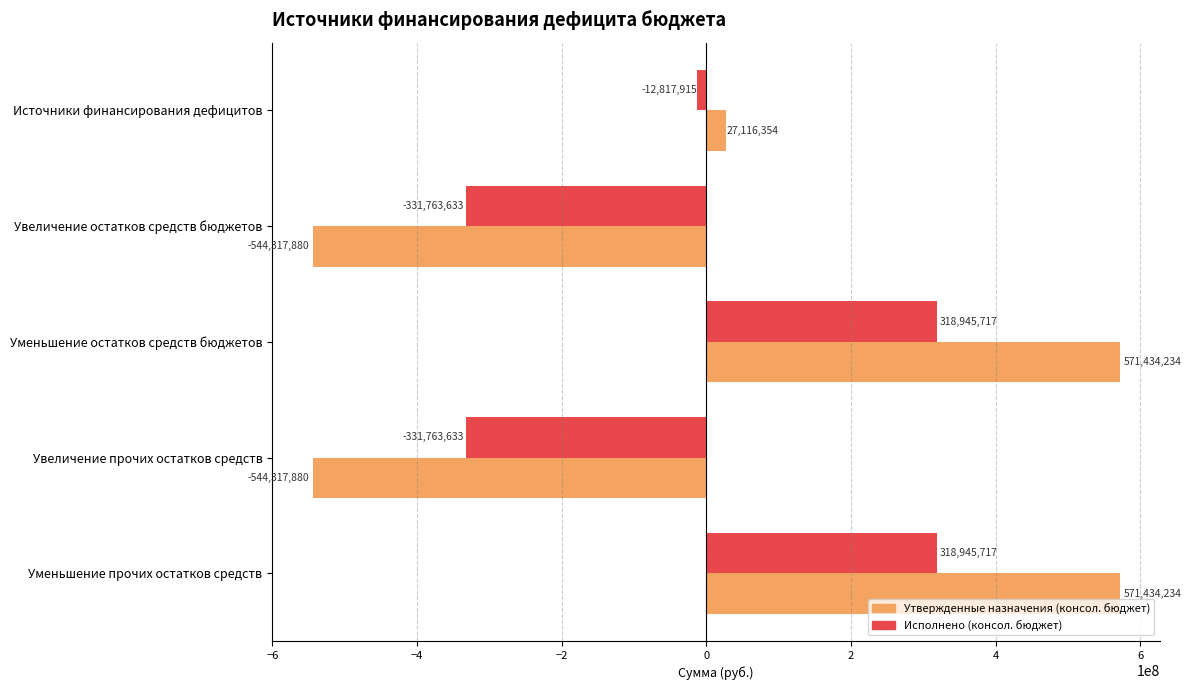

What is the average value of the Утвержденные назначения (консол. бюджет) series?

16269812.5